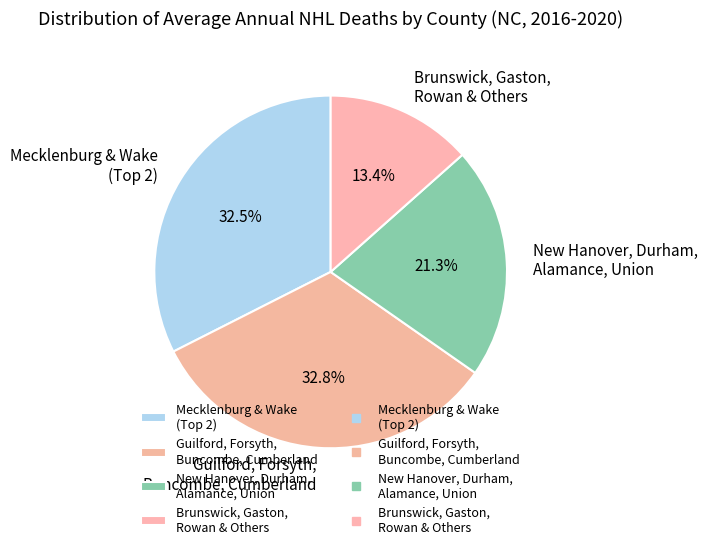

What is the smallest slice in the pie chart?

Brunswick, Gaston, Rowan & Others